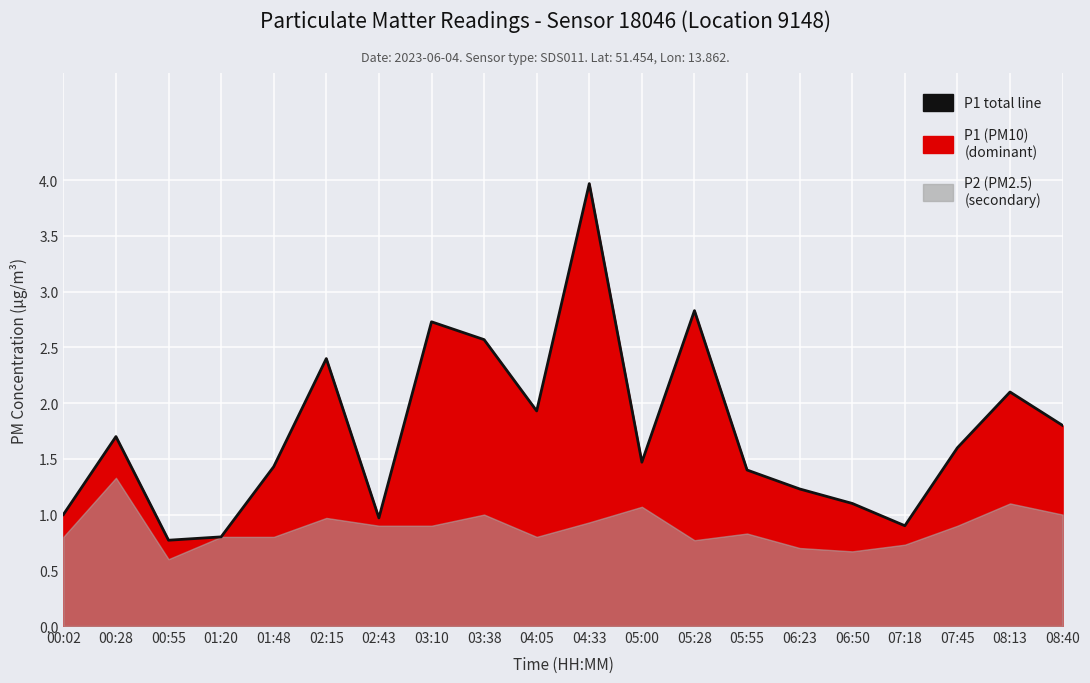

Rank the categories by value from highest to lowest.

04:33, 05:28, 03:10, 03:38, 02:15, 08:13, 04:05, 08:40, 00:28, 07:45, 05:00, 01:48, 05:55, 06:23, 06:50, 00:02, 02:43, 07:18, 01:20, 00:55